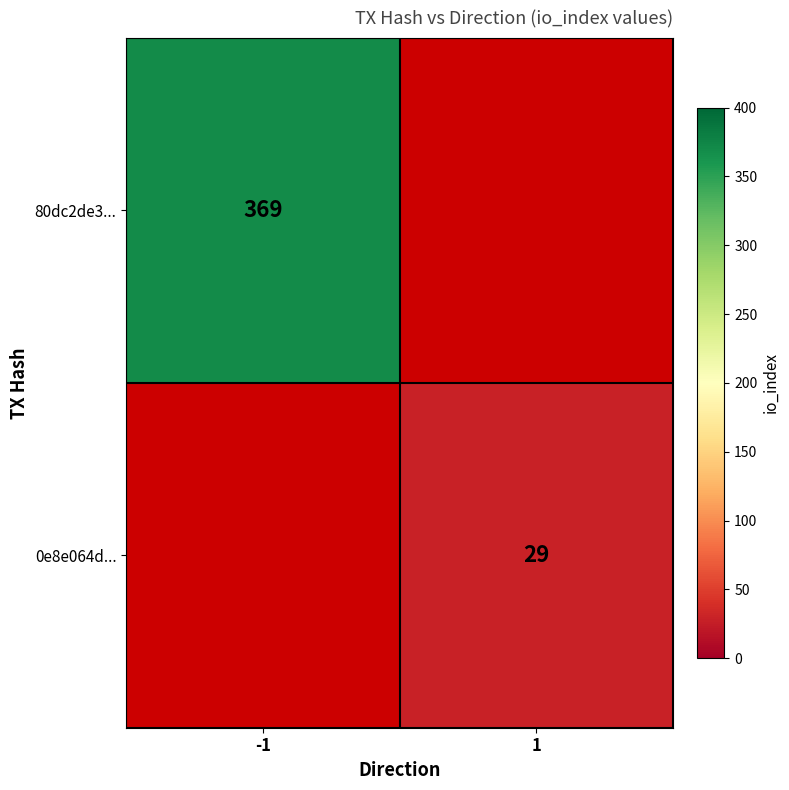

Is it true that 80dc2de3... equals 95 at -1?

False